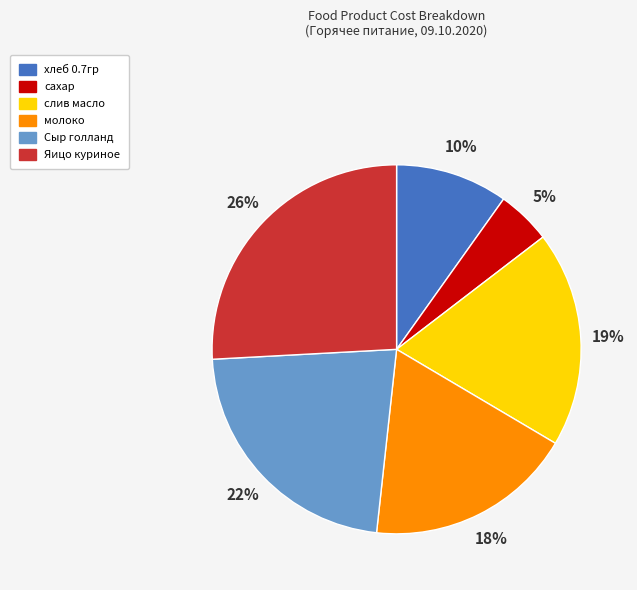

To the nearest percent, what percentage of the pie is слив масло?

19%